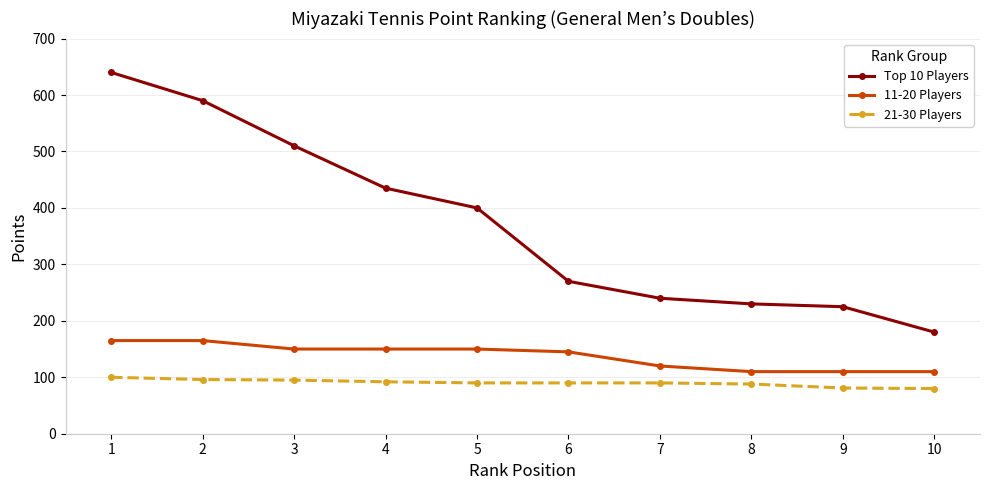

Is this an area chart (filled region under the line)?

No